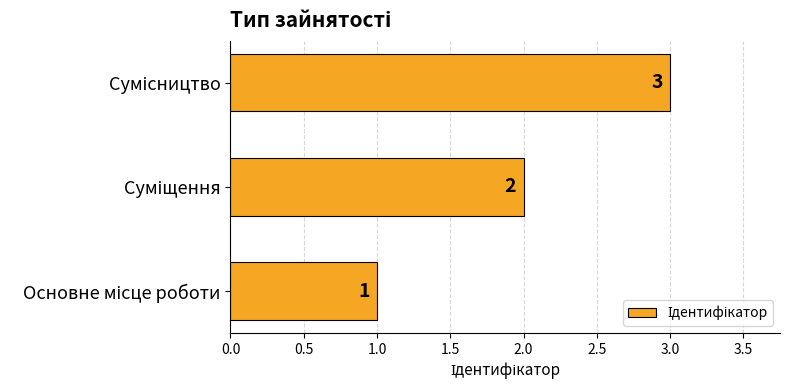

What is the maximum value shown in the chart?

3